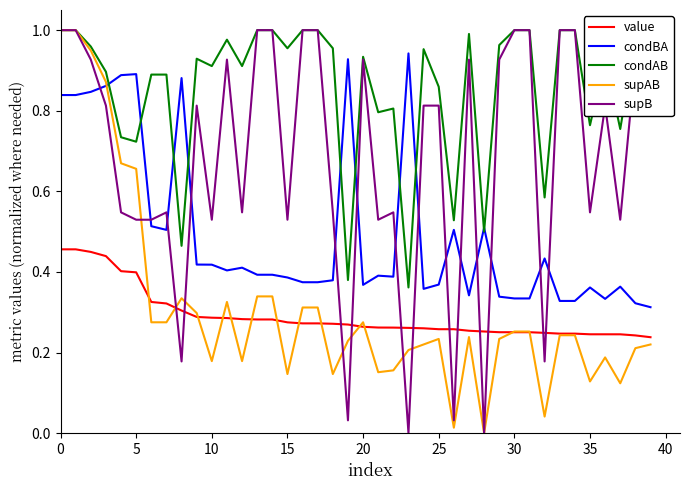

True or false: value and condBA intersect in this chart.

False